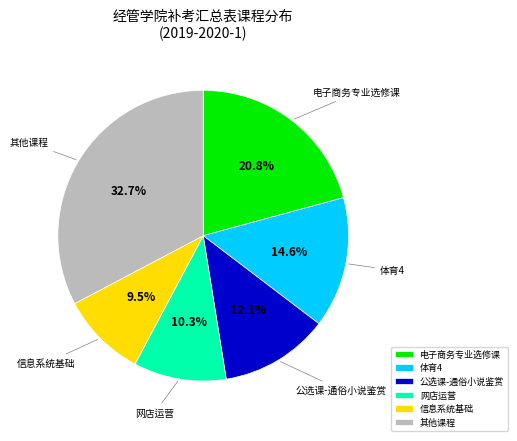

Count the number of slices in the pie.

6